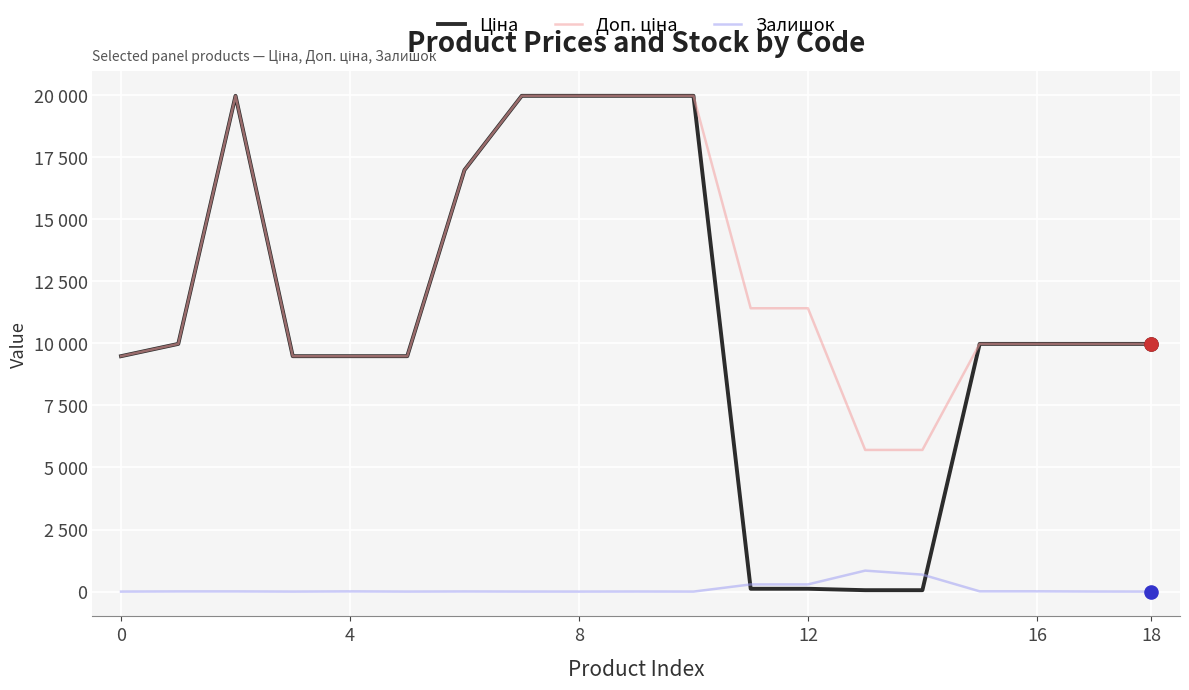

Does the chart have visible grid lines?

Yes